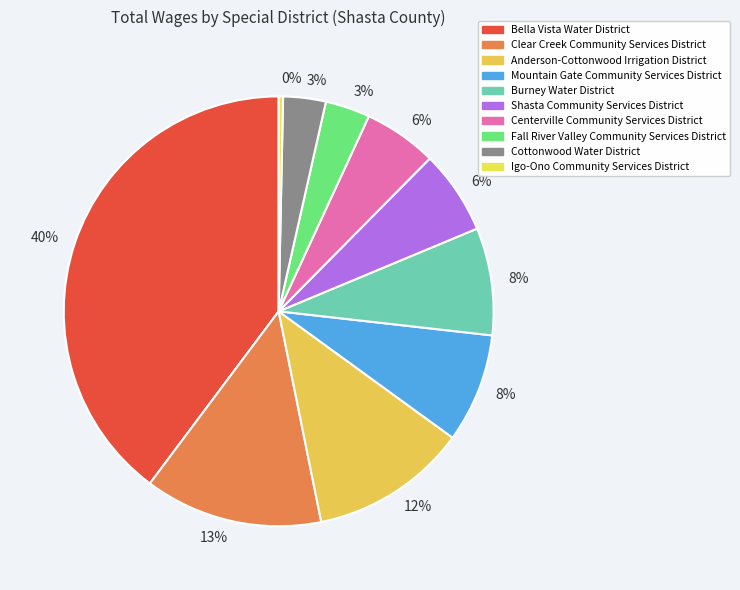

Is there a majority slice in this chart?

No